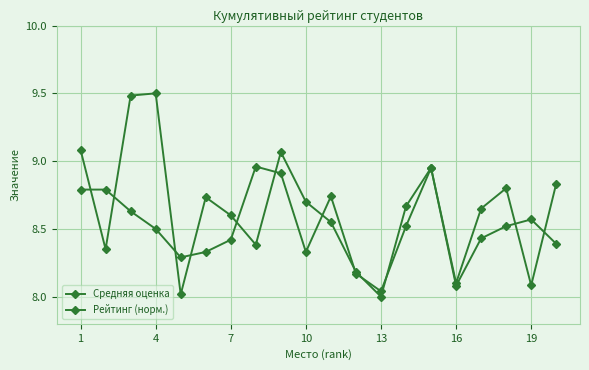

True or false: Средняя оценка has more than 2 points higher than both neighbors.

True